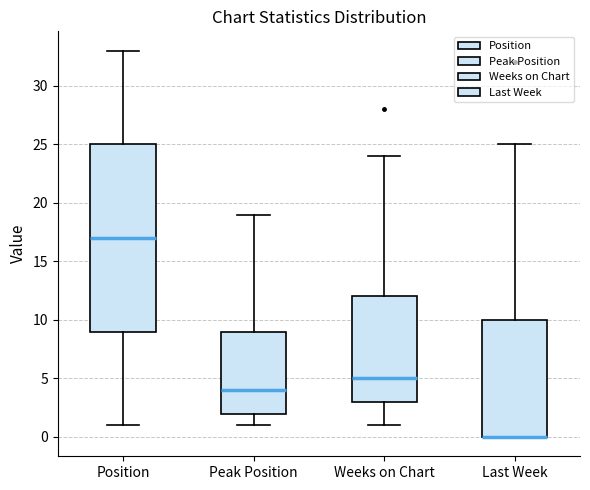

Which box is the tallest, from its lower edge to its upper edge?

Position